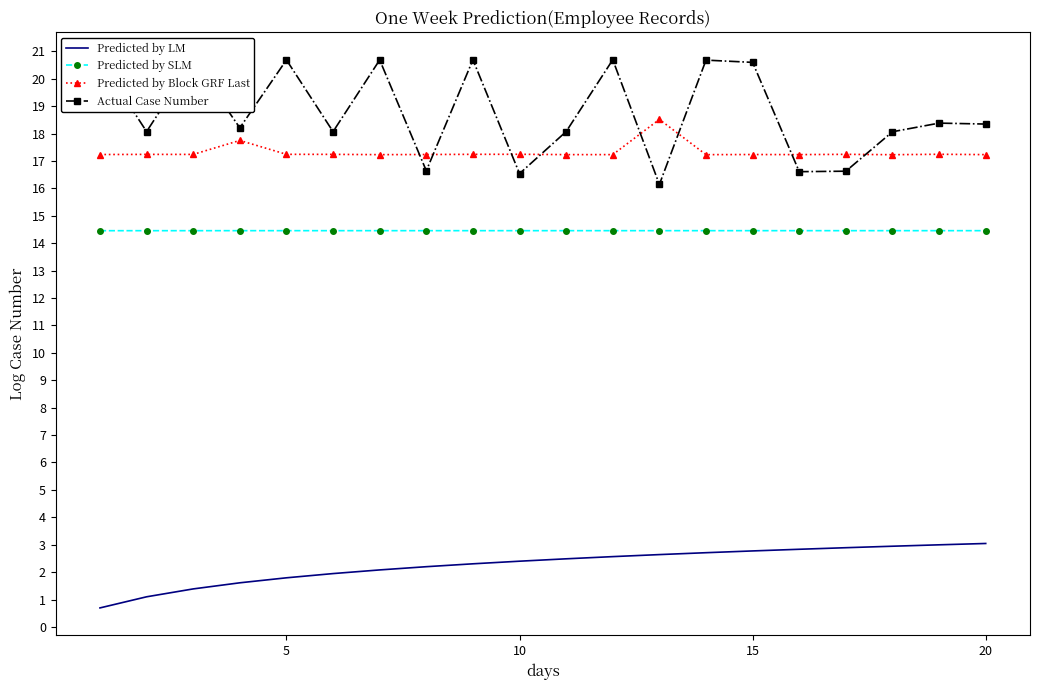

List the series in order of their peak value, highest first.

Actual Case Number, Predicted by Block GRF Last, Predicted by SLM, Predicted by LM